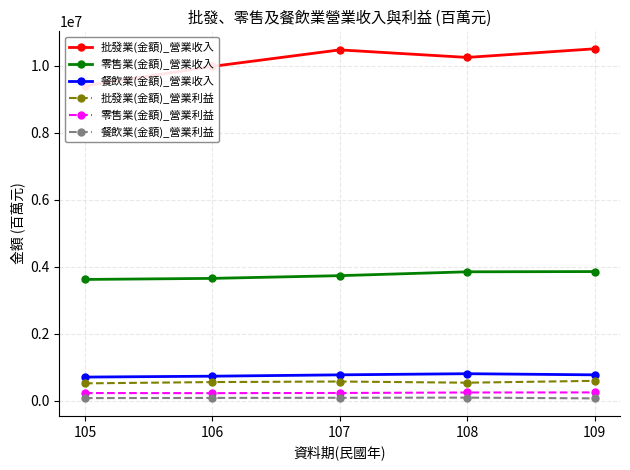

Reading left to right, extract all data points from this chart.

批發業(金額)_營業收入: 9404578	9981935	10474659	10249538	10506625
零售業(金額)_營業收入: 3624373	3656252	3737094	3852281	3859665
餐飲業(金額)_營業收入: 710901	737419	777467	811577	777563
批發業(金額)_營業利益: 523255	561869	578581	542963	598550
零售業(金額)_營業利益: 234259	231128	236675	250847	252931
餐飲業(金額)_營業利益: 83298	88842	93016	97777	75082